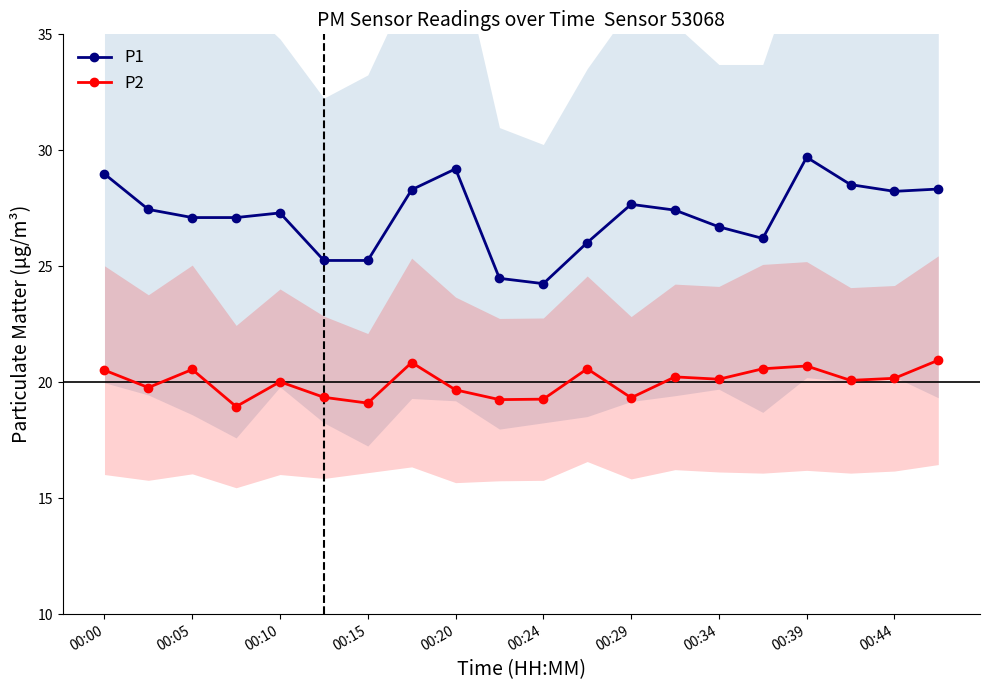

Which series has the largest total across all categories?

P1